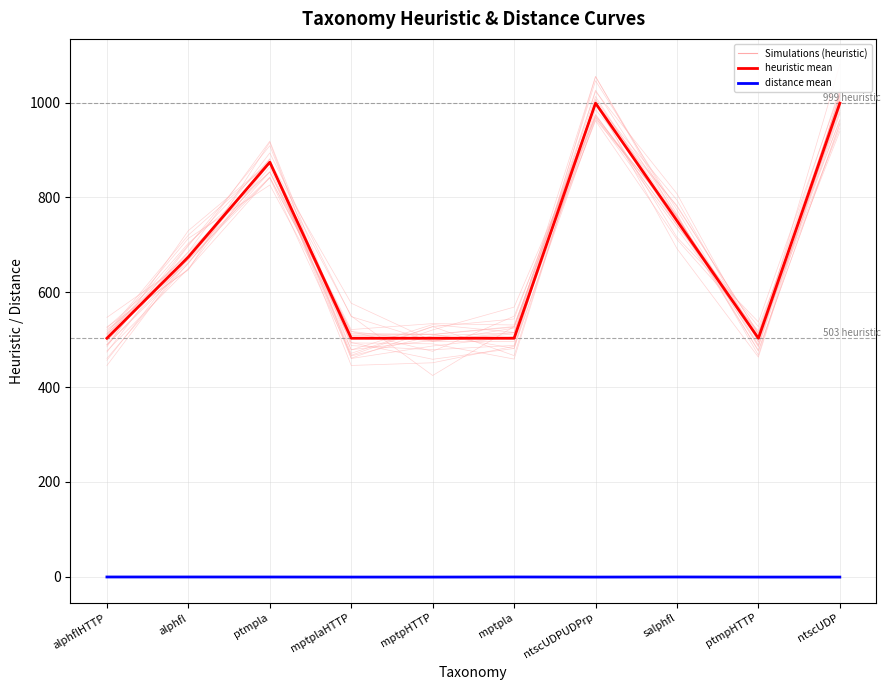

The heuristic mean series shows 503.0 at alphflHTTP. True or false?

True